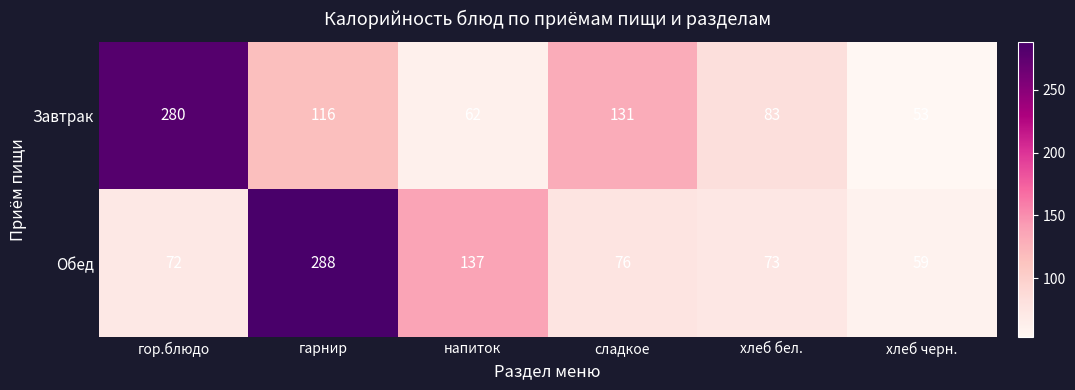

At how many categories does at least one series exceed 76?

5